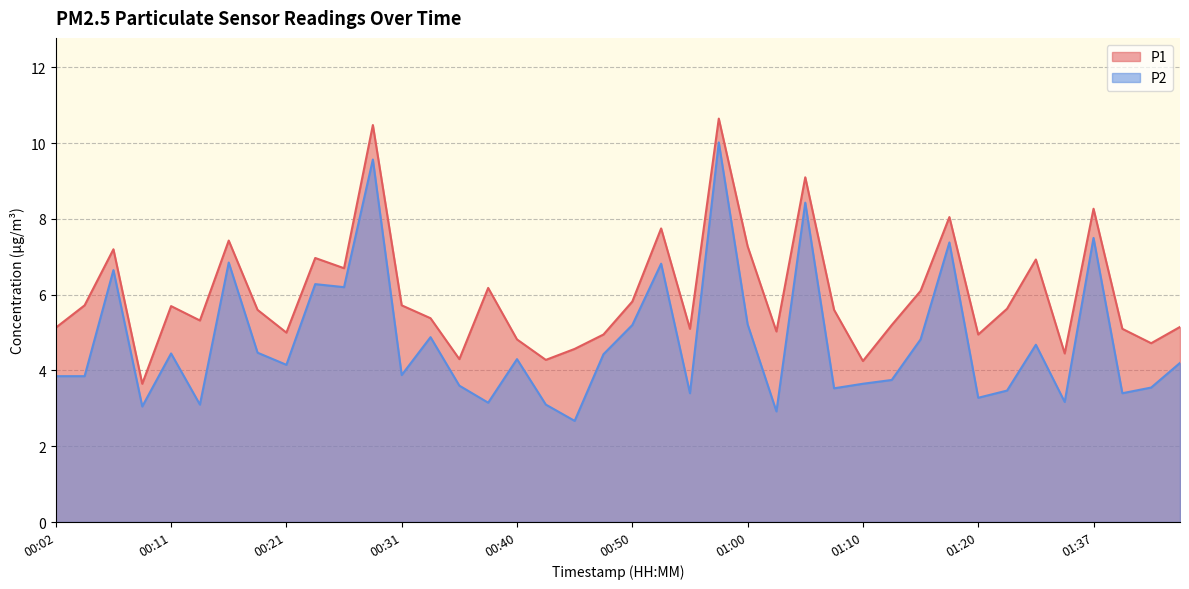

At how many categories does at least one series exceed 4?

39